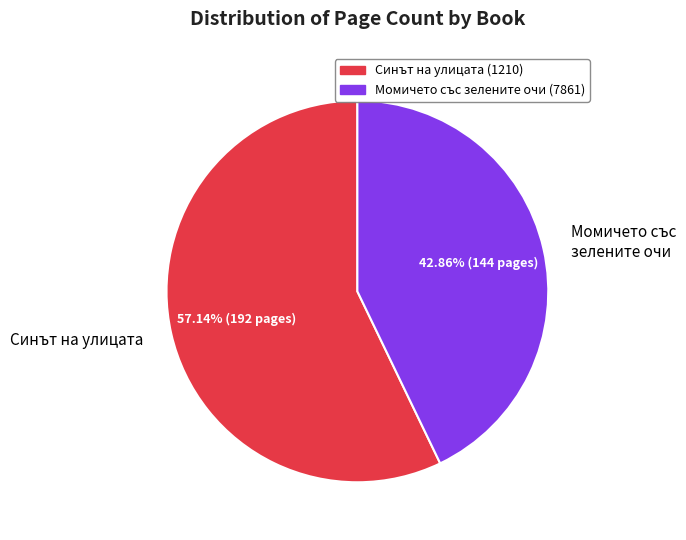

What is the total percentage of Момичето със зелените очи (7861) and Синът на улицата (1210)?

100.0%